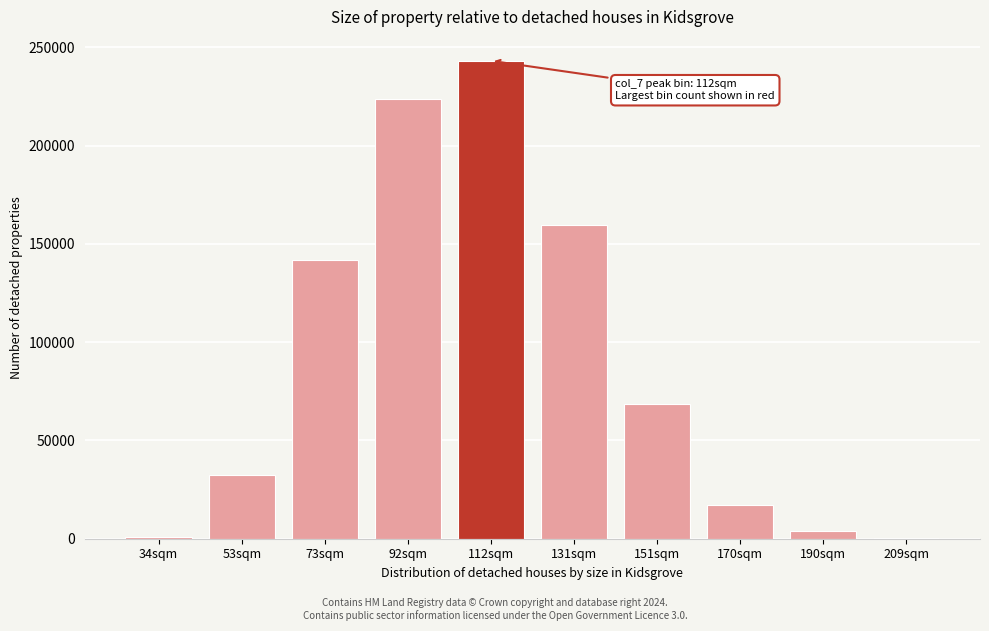

Which category has the highest value across all series?

112sqm